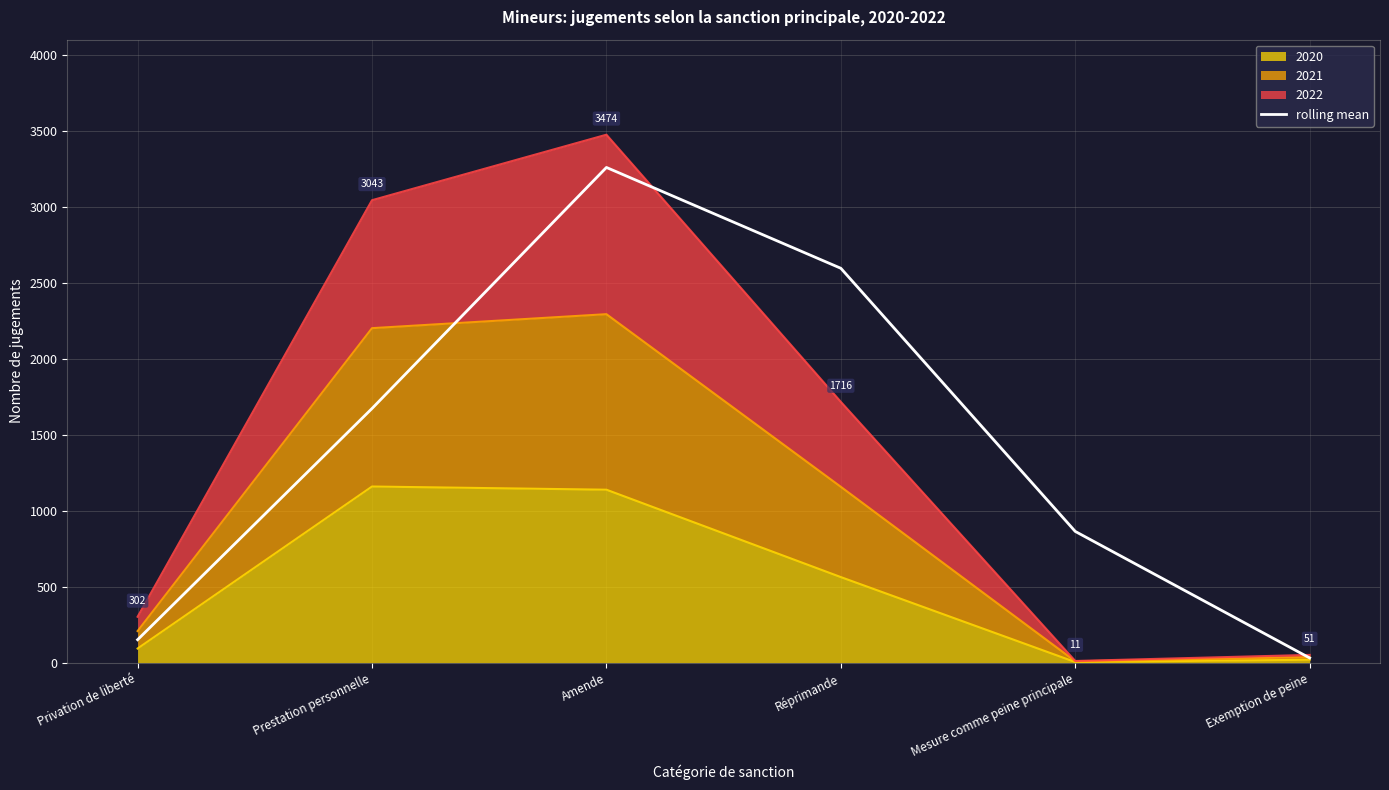

Reading left to right, extract all data points from this chart.

Privation de liberté=151.0	Prestation personnelle=1672.5	Amende=3258.5	Réprimande=2595.0	Mesure comme peine principale=863.5	Exemption de peine=31.0